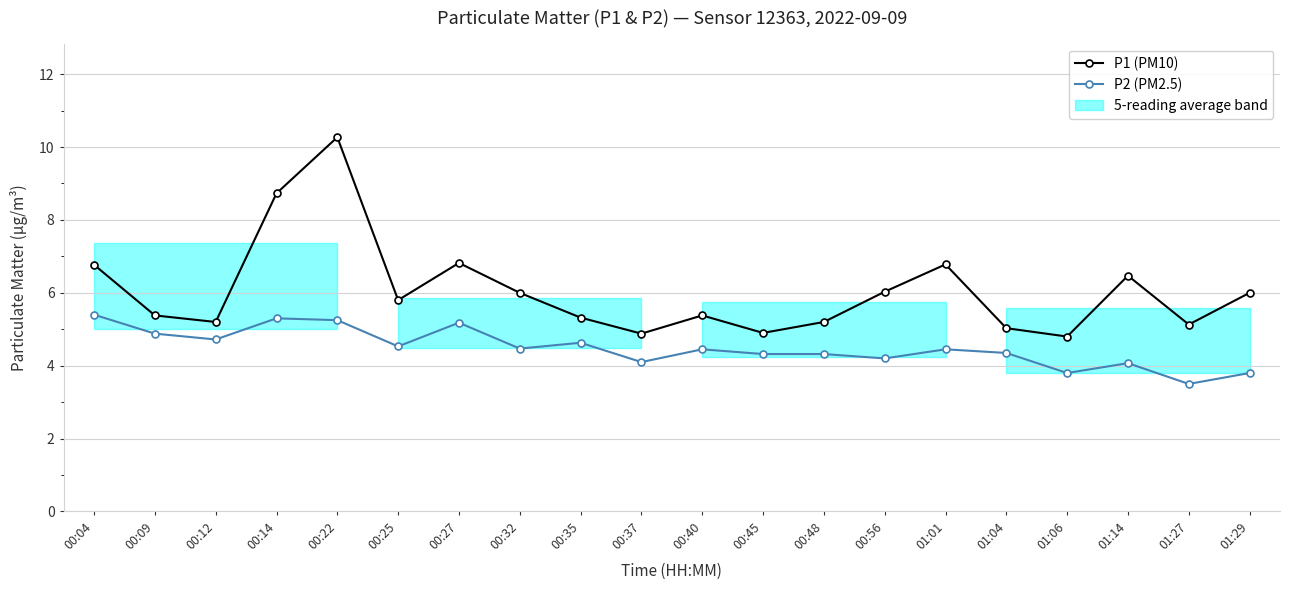

What is the sum of all P1 (PM10) values?

120.9